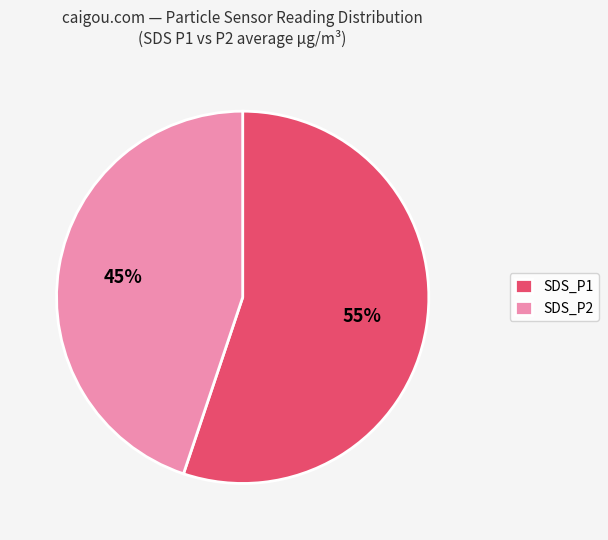

To the nearest percent, what portion does SDS_P2 represent?

45%